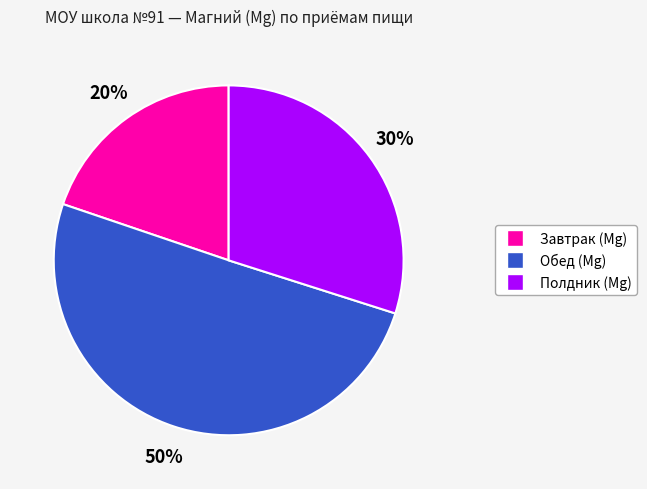

What is the largest slice in the pie chart?

Обед (Mg)